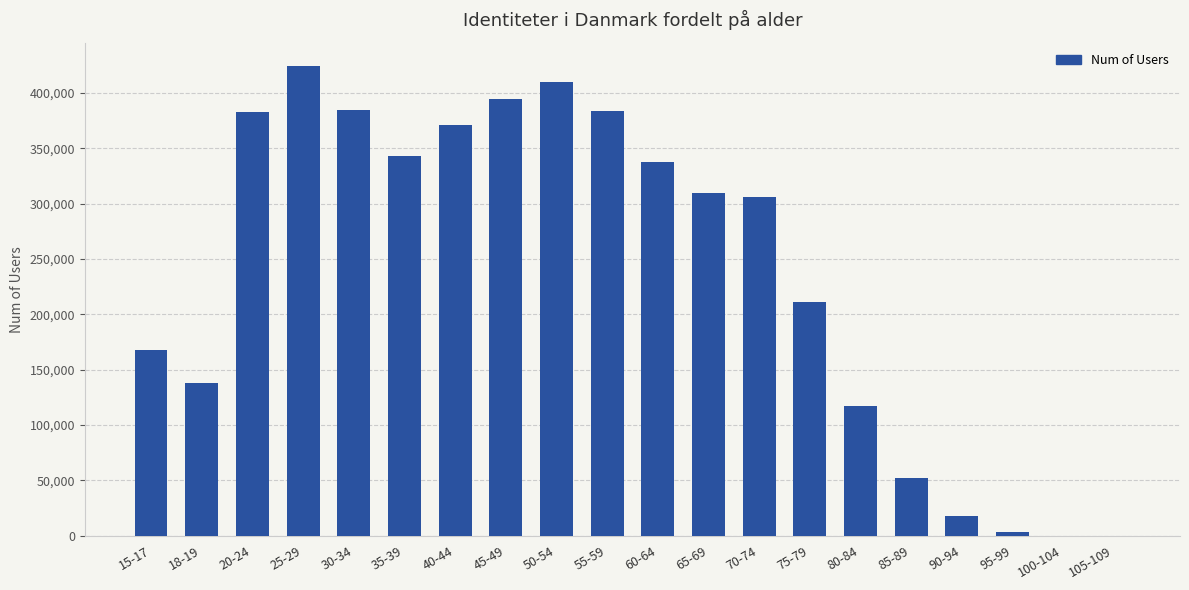

Count the number of data series in this chart.

1